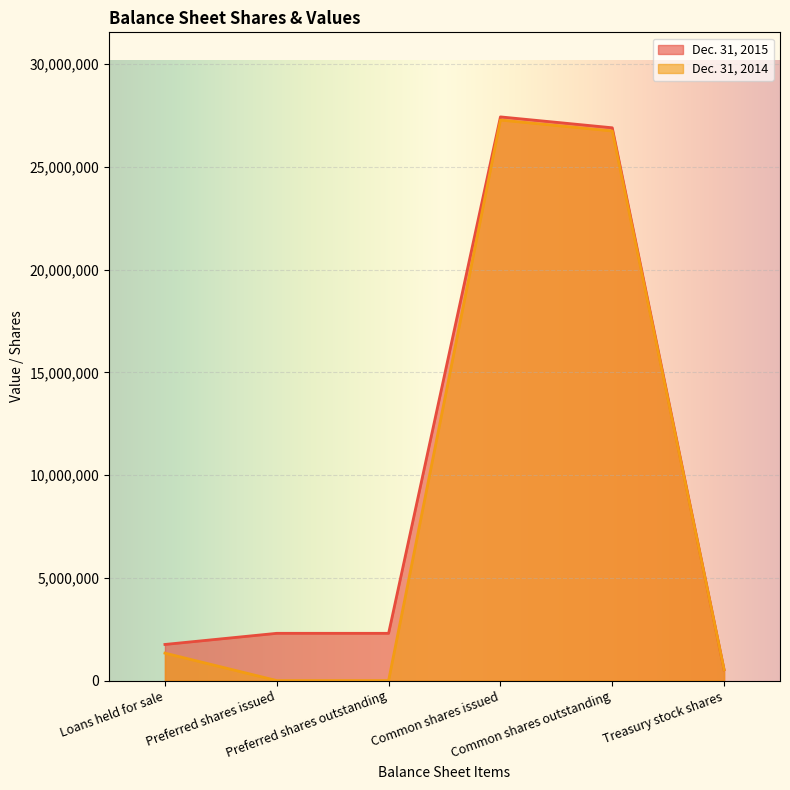

What are all the series names shown in the legend?

Dec. 31, 2015, Dec. 31, 2014